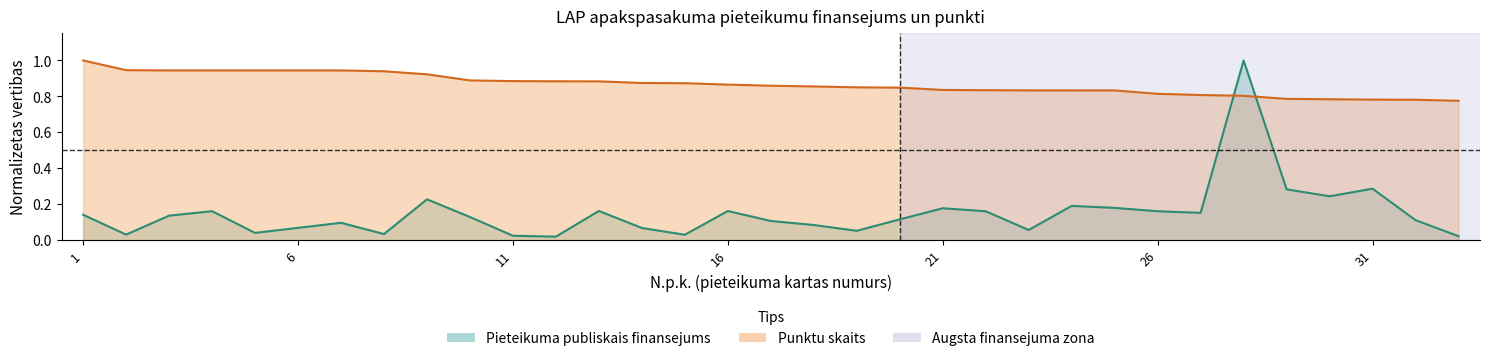

Rank the categories by Punktu skaits value from lowest to highest.

33, 32, 31, 30, 29, 28, 27, 26, 25, 24, 23, 22, 21, 20, 19, 18, 17, 16, 15, 14, 13, 12, 11, 10, 9, 8, 3, 4, 5, 6, 7, 2, 1